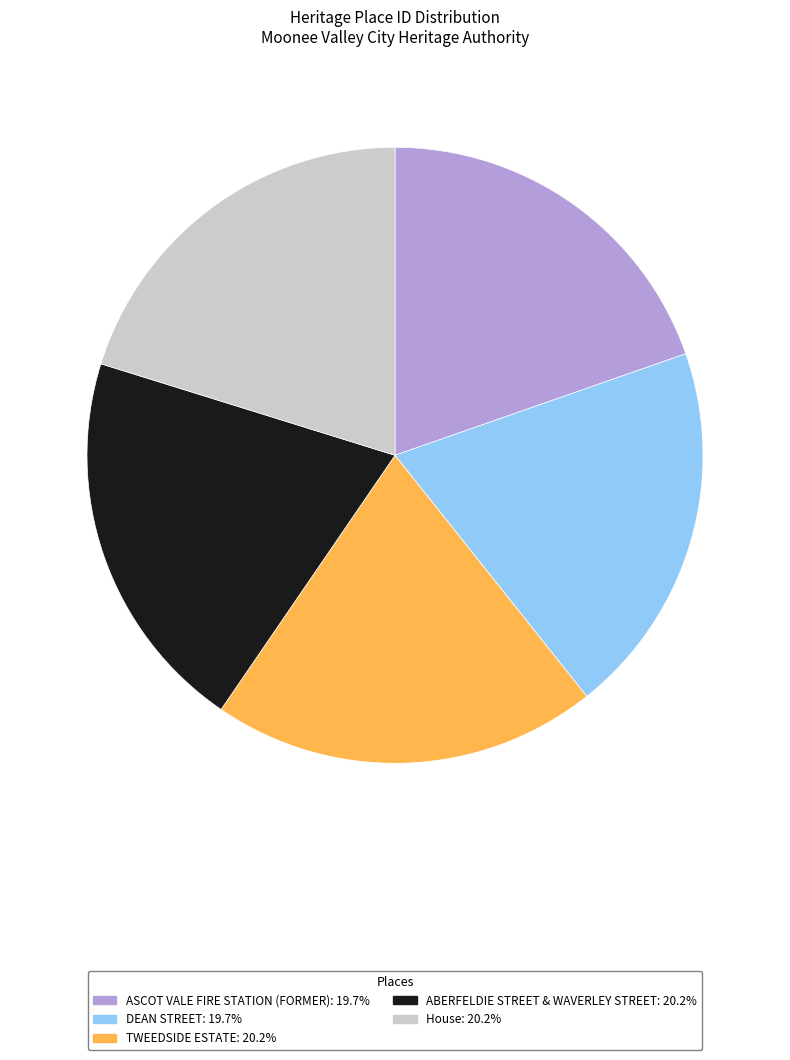

How many segments does this pie chart have?

5